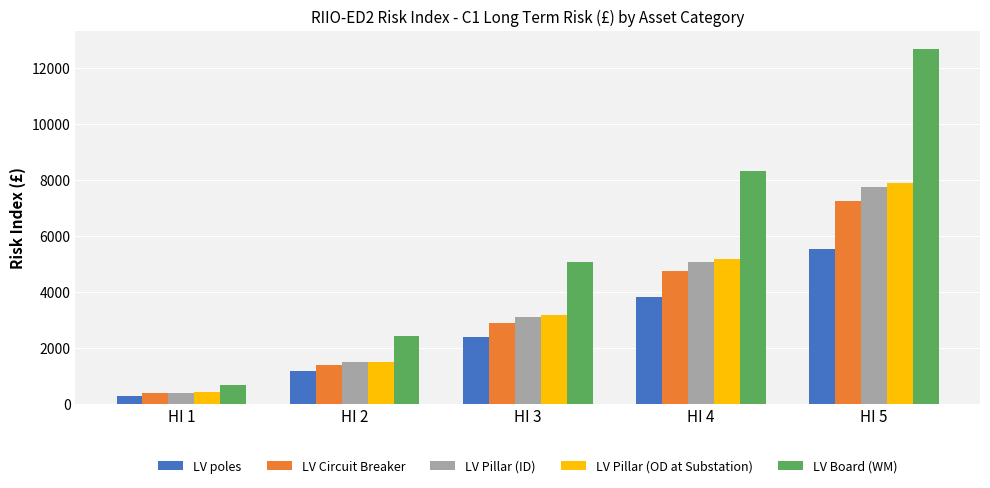

At which category is the sum across all series the highest?

HI 5